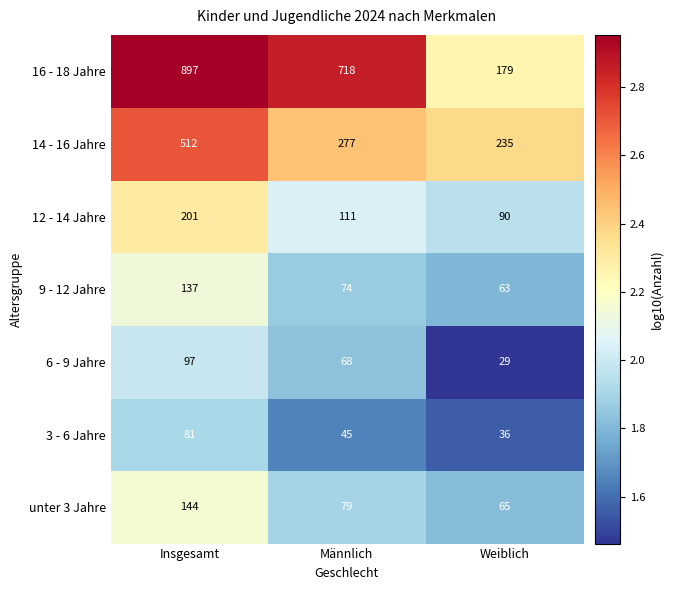

What is the total value across all series at Insgesamt?

2069